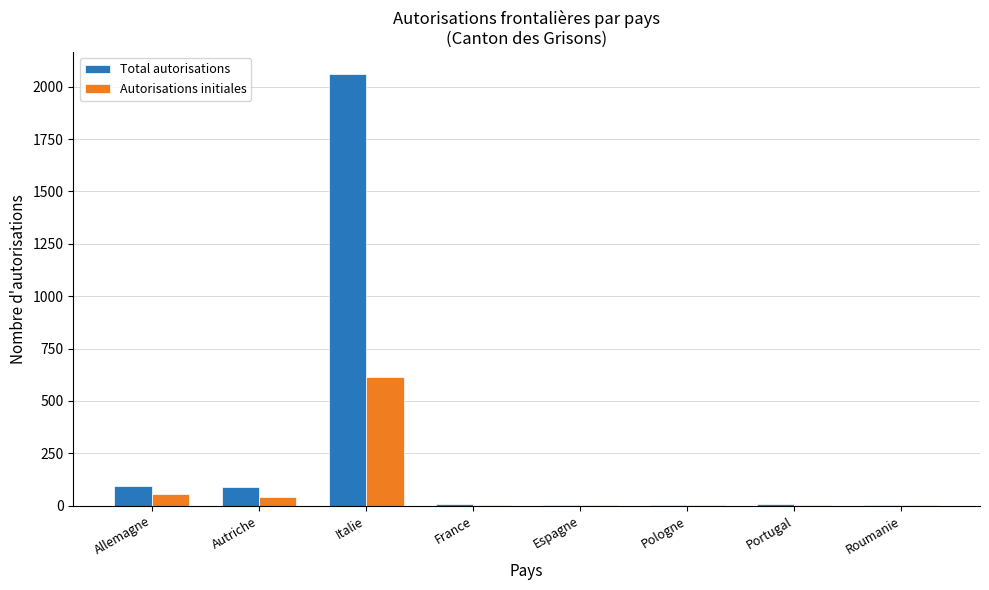

Which category has the highest value in the Total autorisations series?

Italie